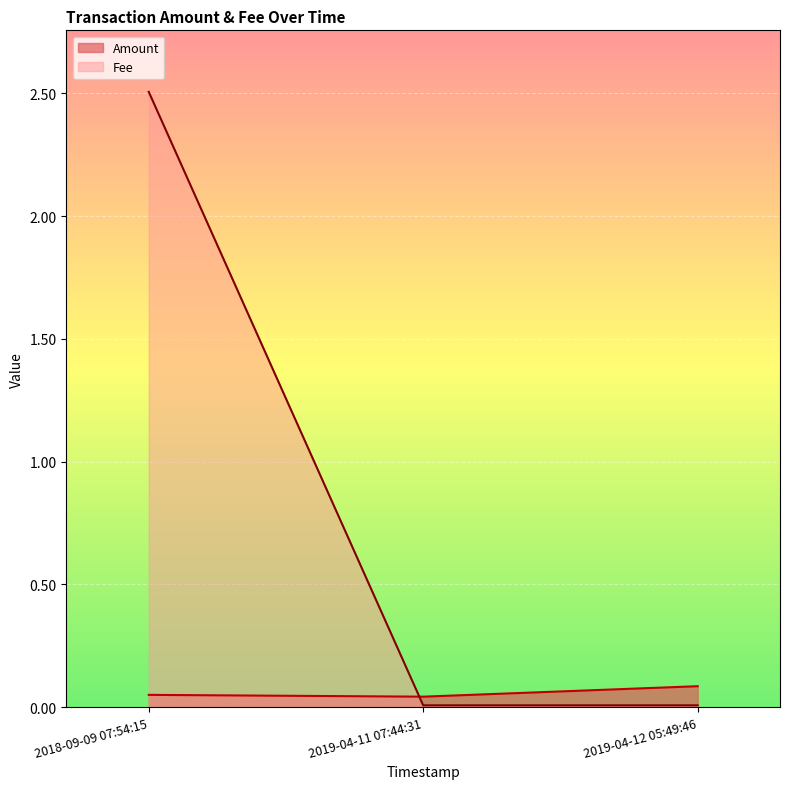

What is the difference between the maximum and minimum values in the Amount series?

2.5